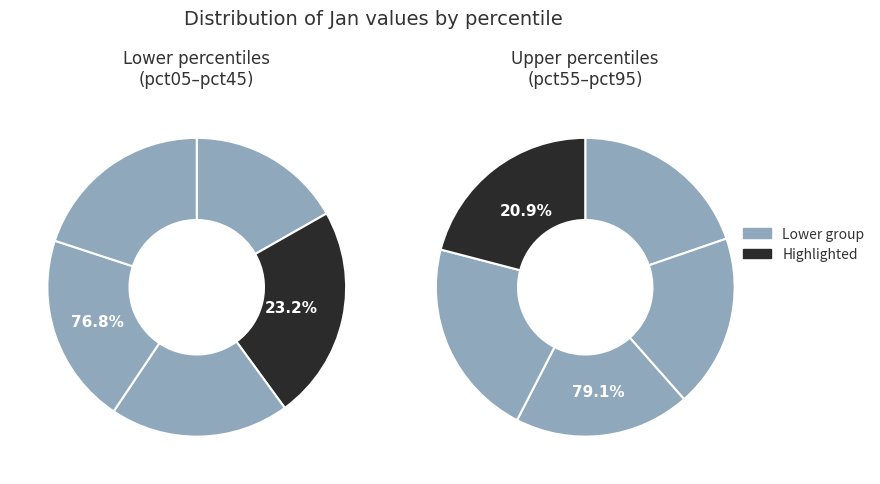

How many segments does this pie chart have?

10